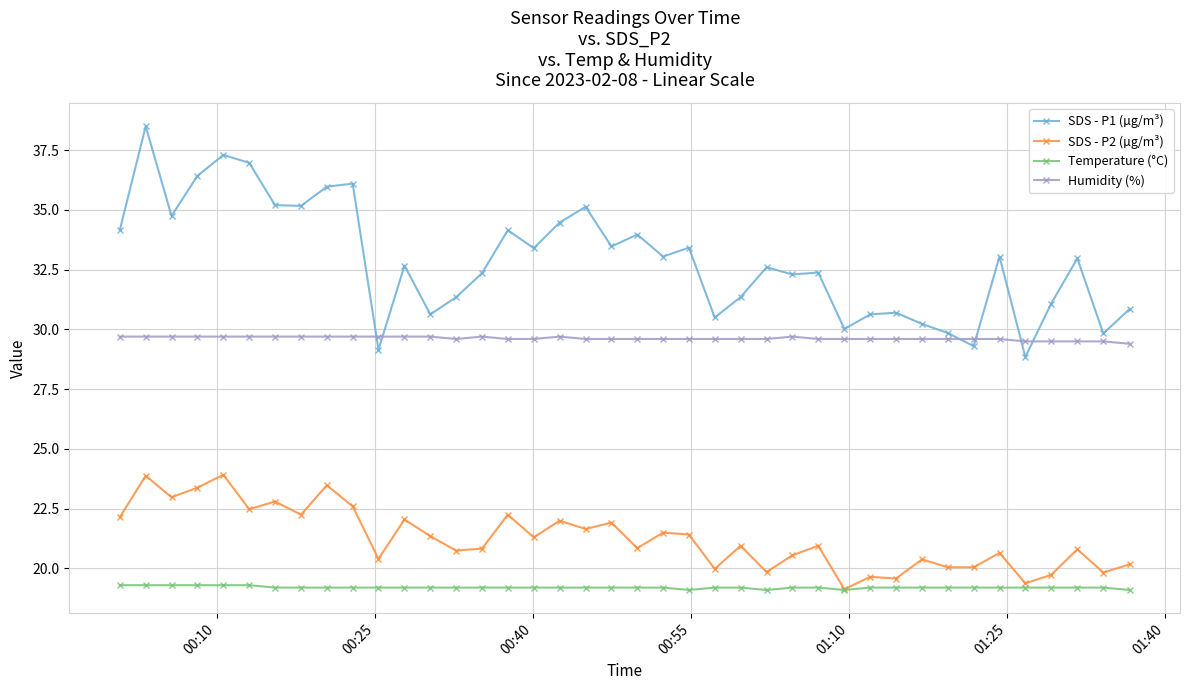

Does the chart have visible grid lines?

Yes